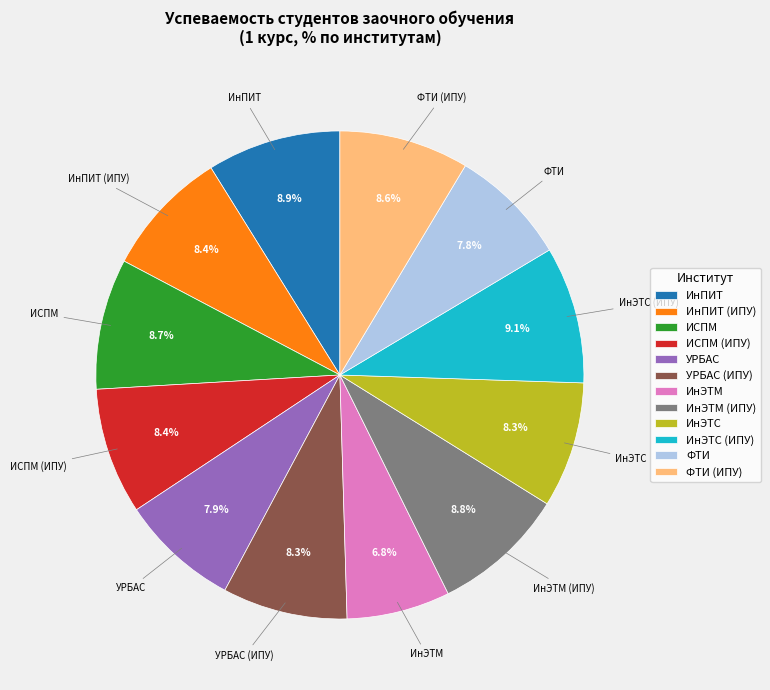

To the nearest percent, what is the average slice percentage?

8%